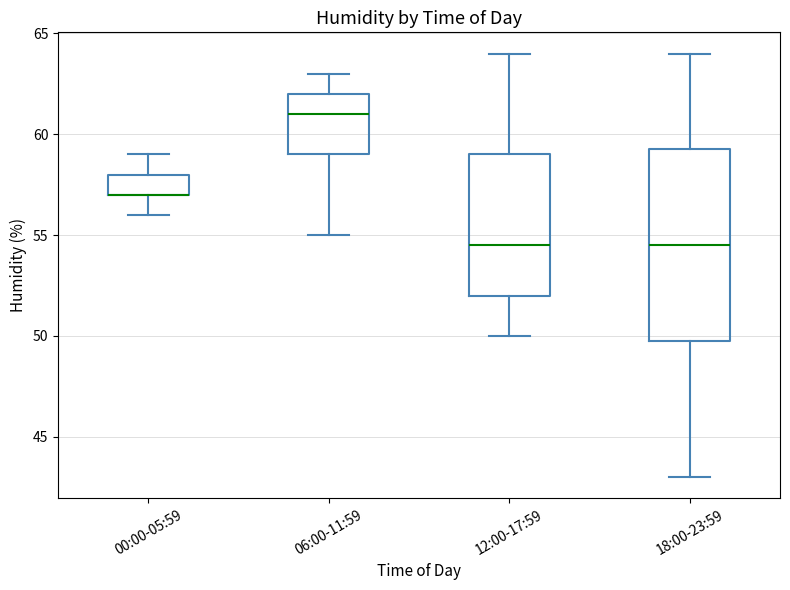

Where is the lower edge of the box for 12:00-17:59 on the y-axis? The values are not printed on the chart, so give them approximately, as read against the axis.

52.0